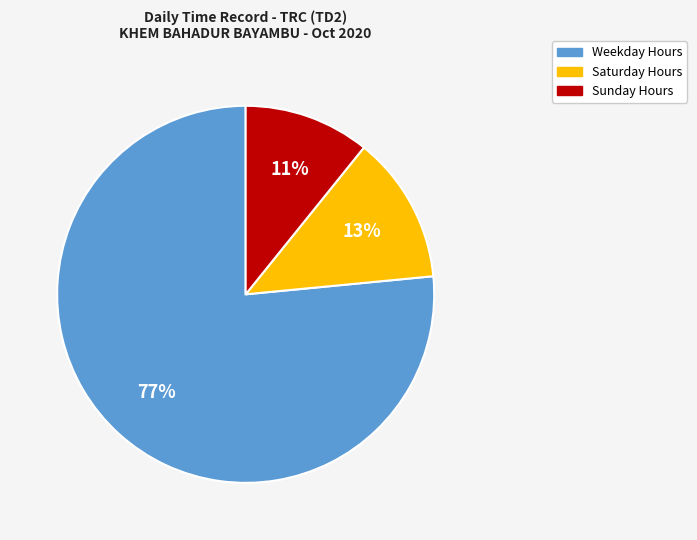

To the nearest percent, what is the average slice percentage?

33%